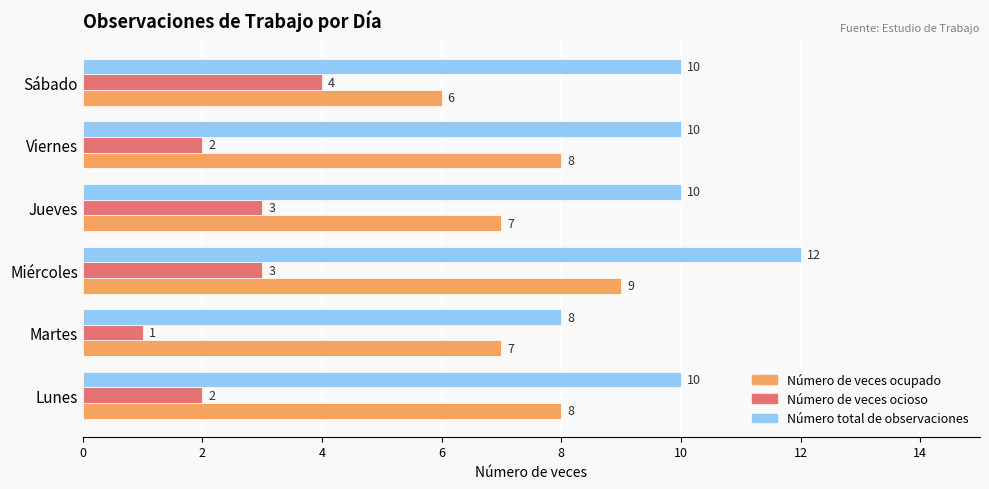

What is the sum of the Número total de observaciones values at Martes and Jueves?

18